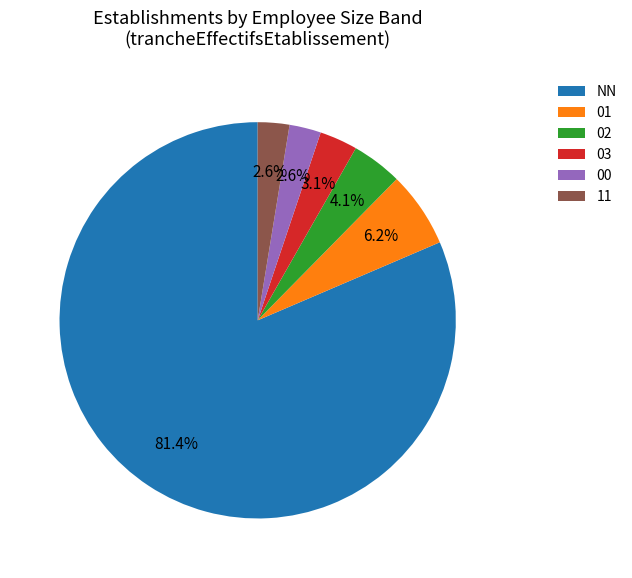

Does NN represent more than half of the total?

Yes